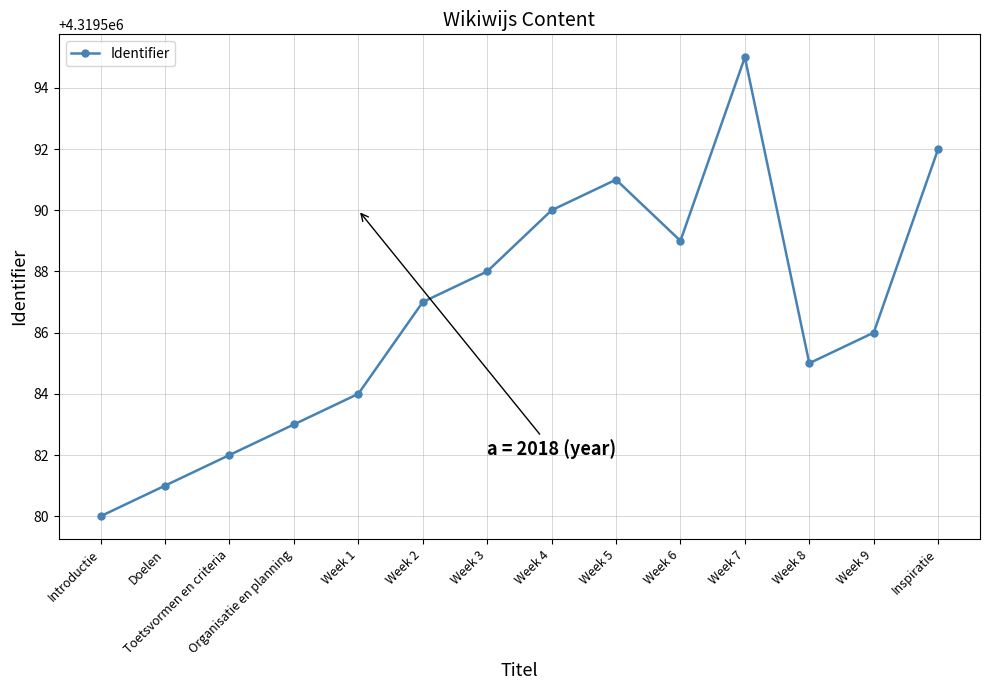

The chart shows a value of 4319587 at Week 2. True or false?

True